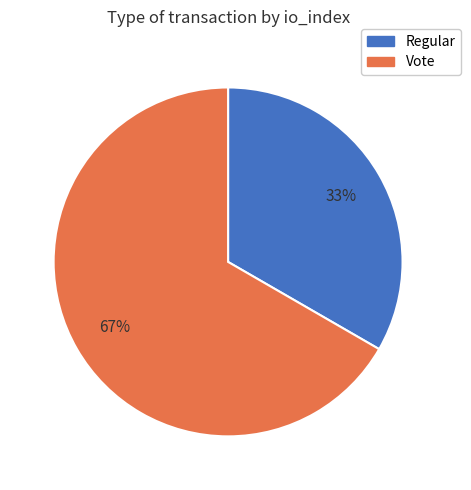

To the nearest percent, what is the average slice percentage?

50%